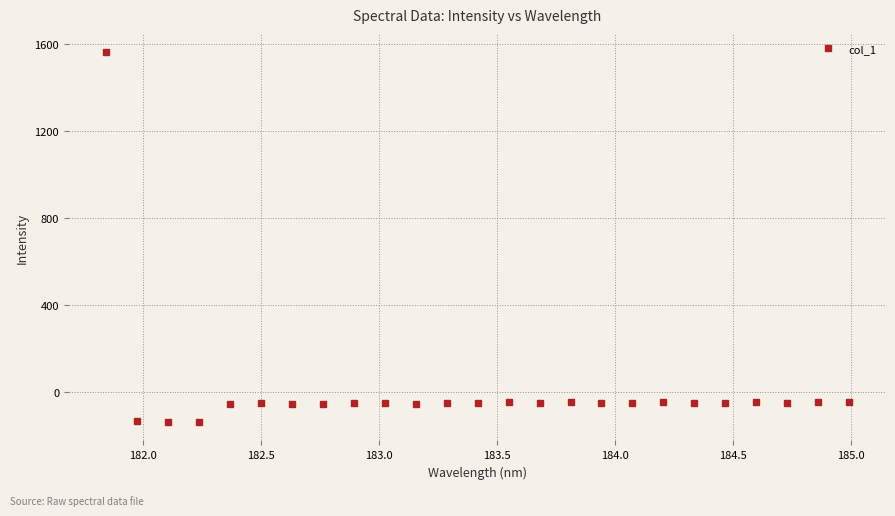

What is the minimum value shown in the chart?

-136.3